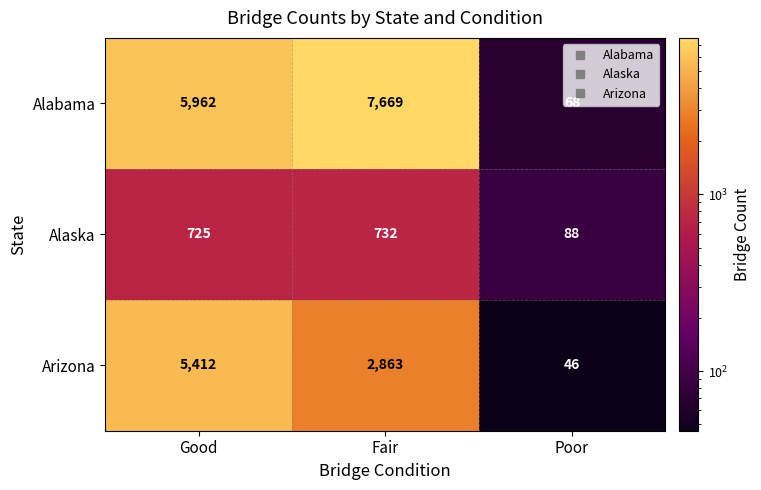

Count the number of data series in this chart.

3